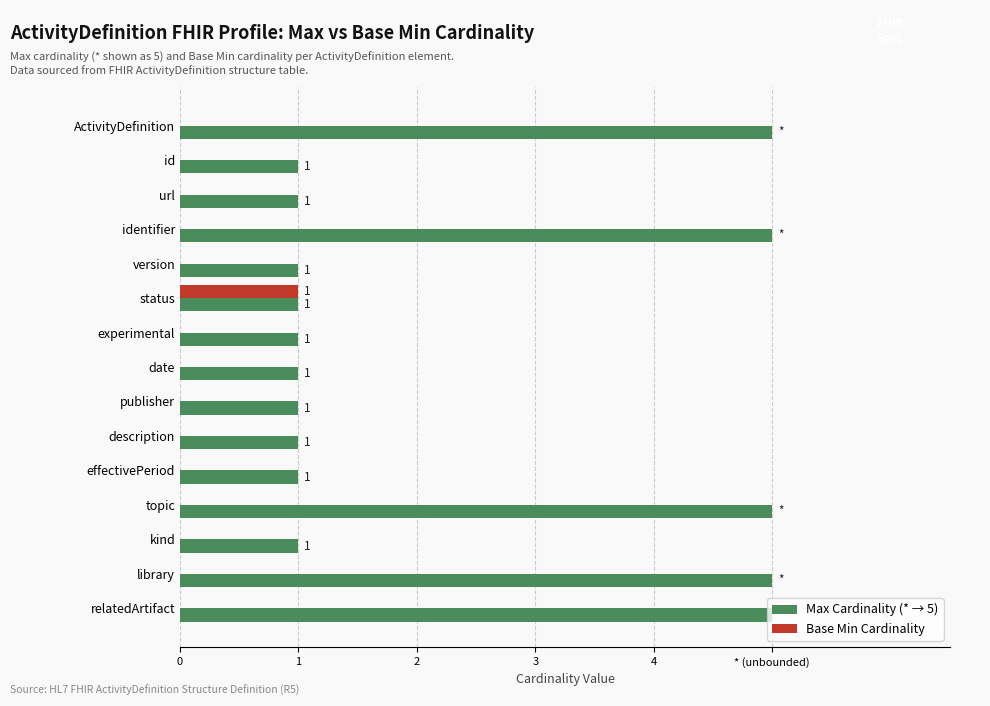

What is the lowest value of the Max Cardinality (* → 5) series?

1